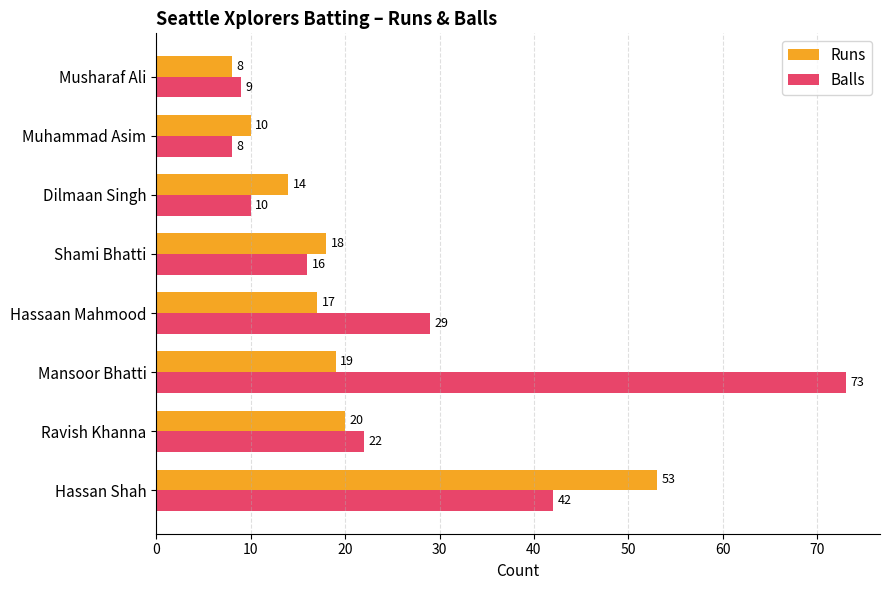

What is the difference between the second highest and minimum values in the Runs series?

12